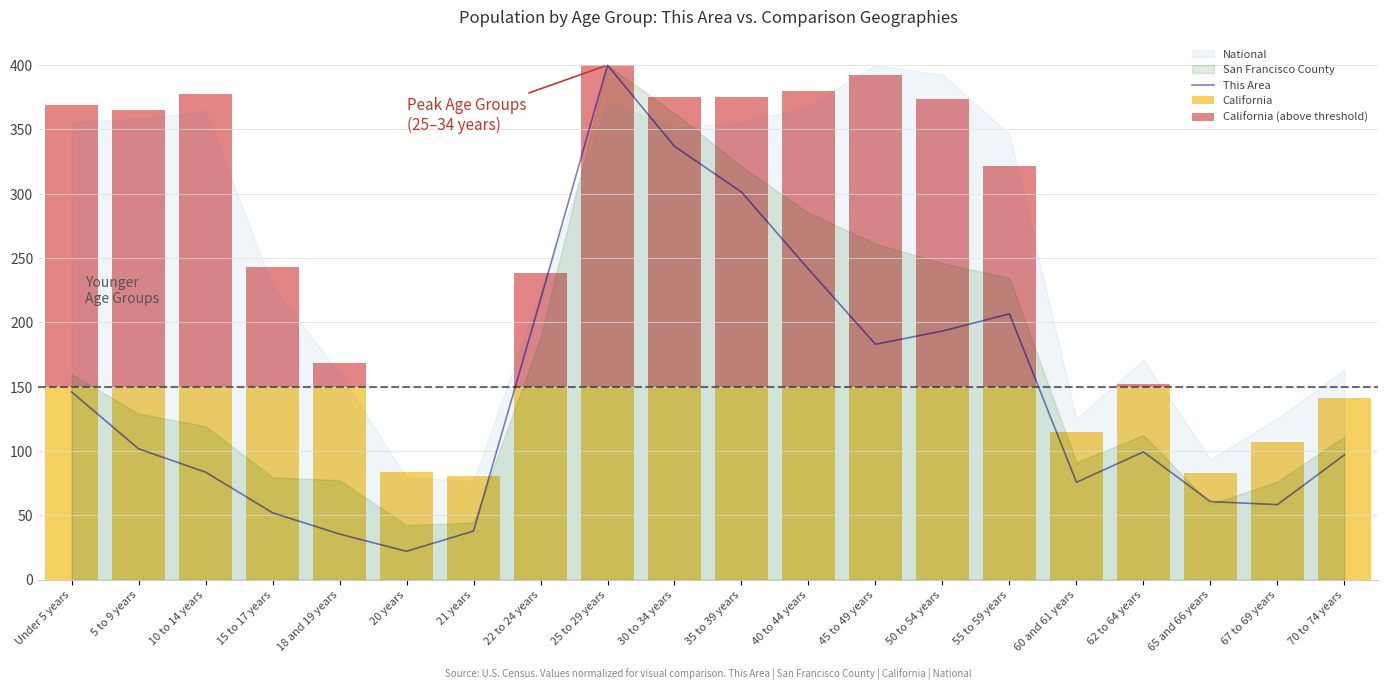

What is the difference between the second highest and second lowest values in the This Area series?

301.4